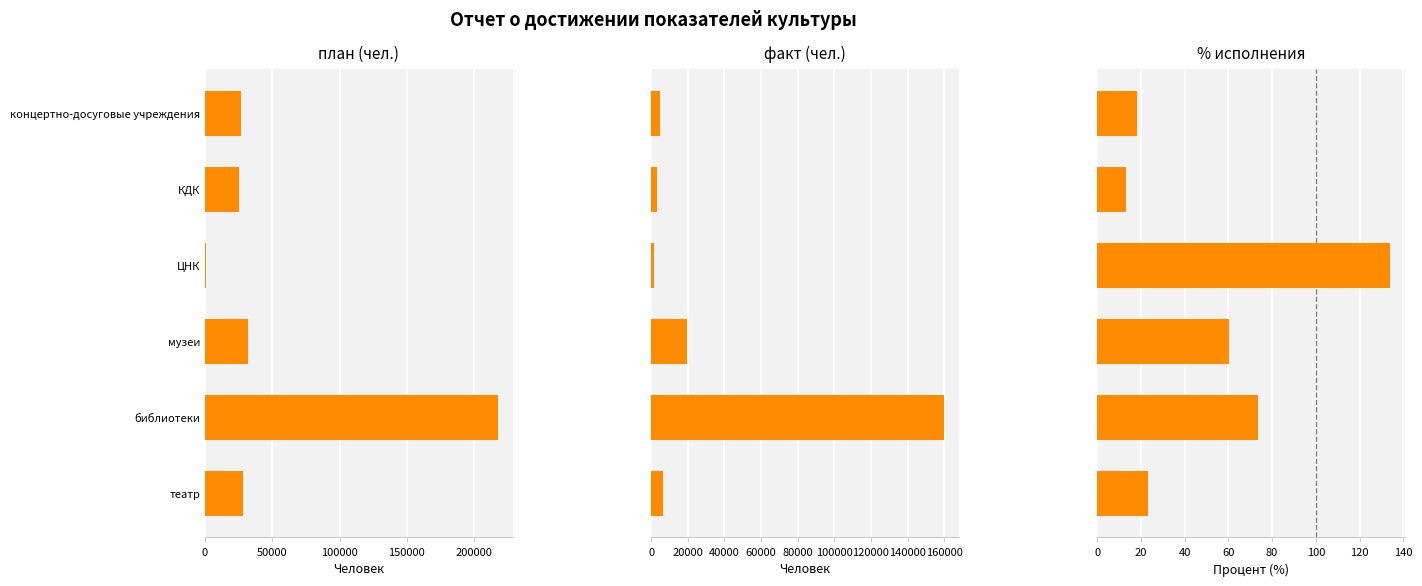

What is the value of the факт bar at the 5th from the left?

159961.0